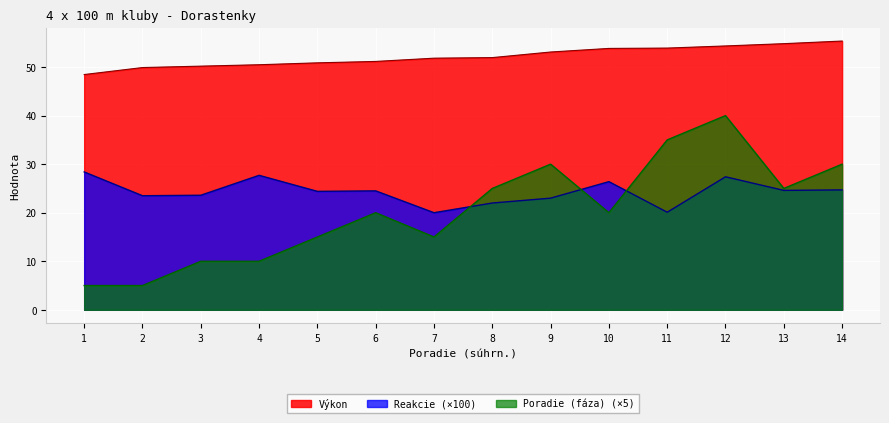

True or false: Výkon and Poradie (fáza) intersect in this chart.

False